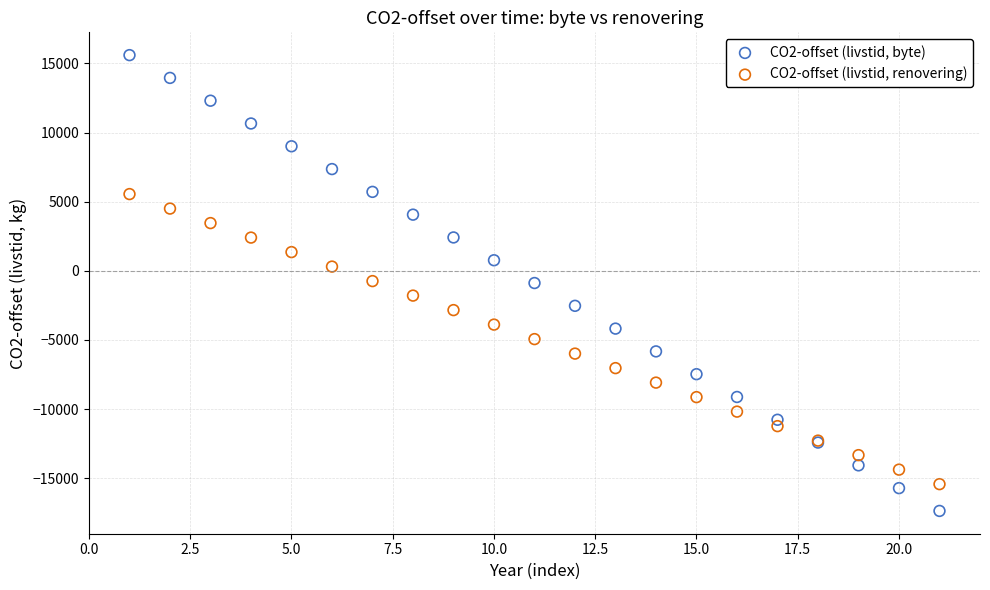

Which series has the widest spread of Y values?

CO2-offset (livstid, byte)